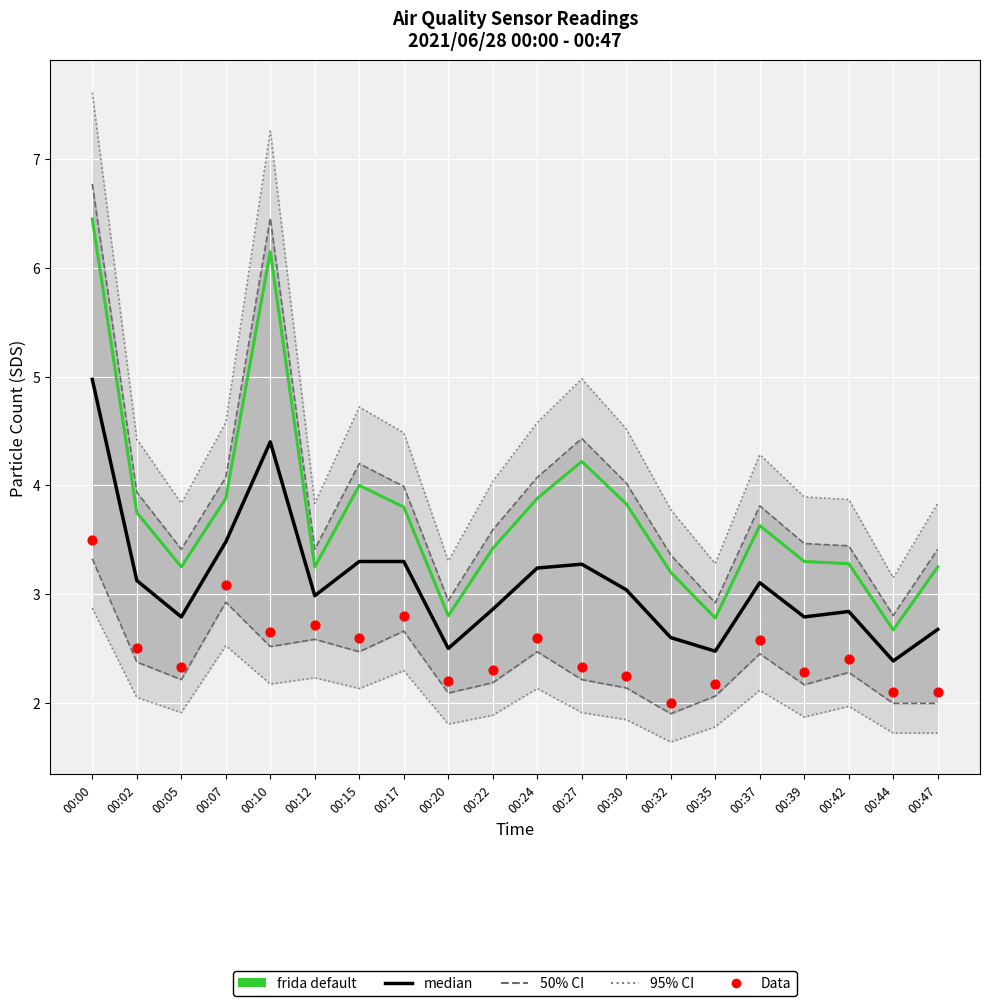

Which series has the widest spread of Y values?

frida default